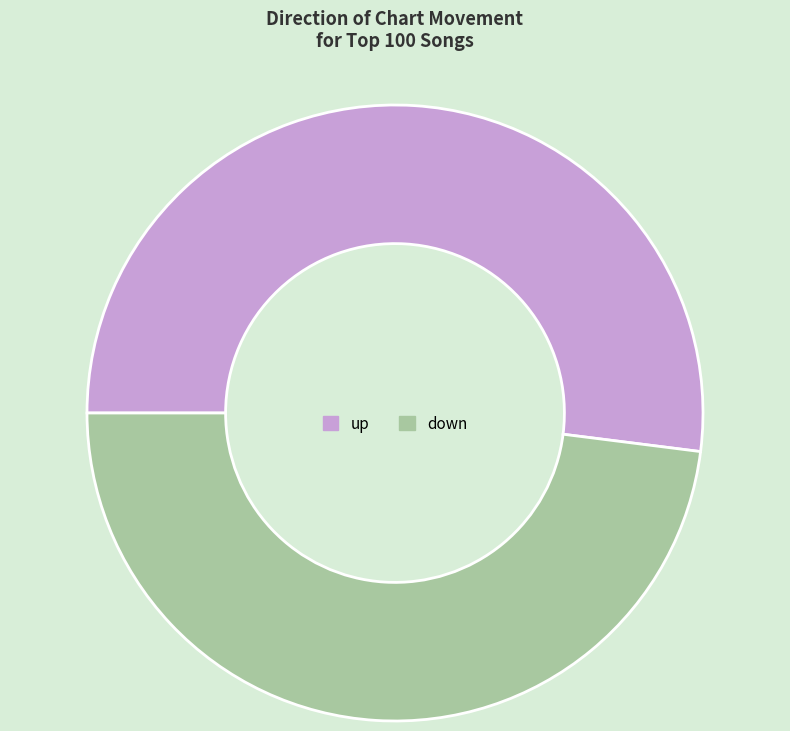

Which has a higher value, down or up?

up